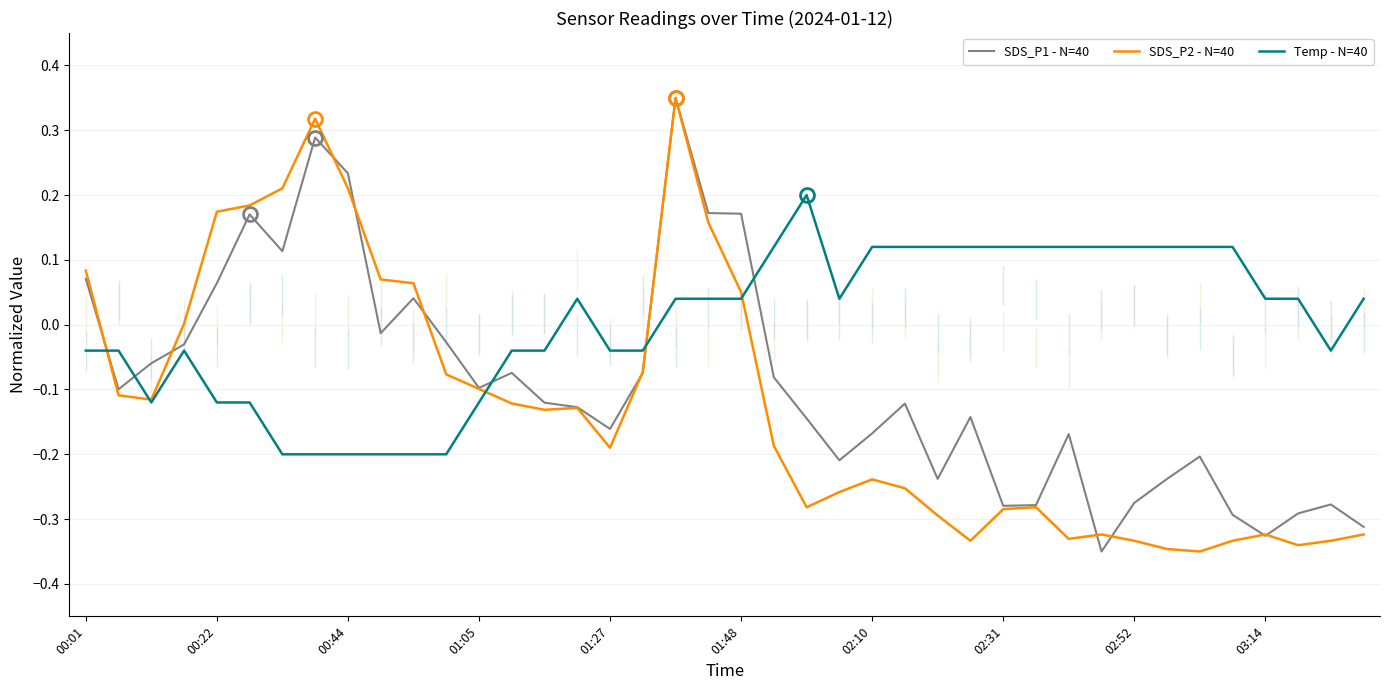

Which series has the largest total across all categories?

Temp - N=40